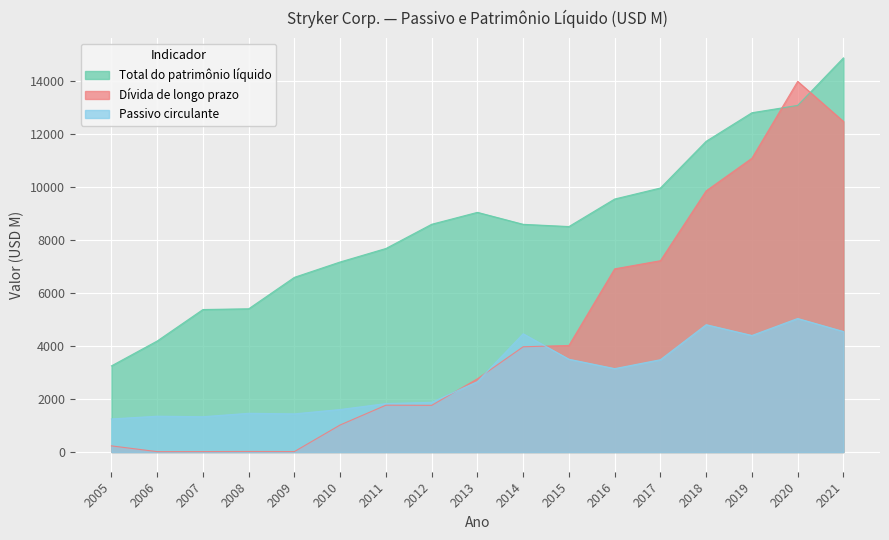

At which label does Total do patrimônio líquido reach its peak?

2021